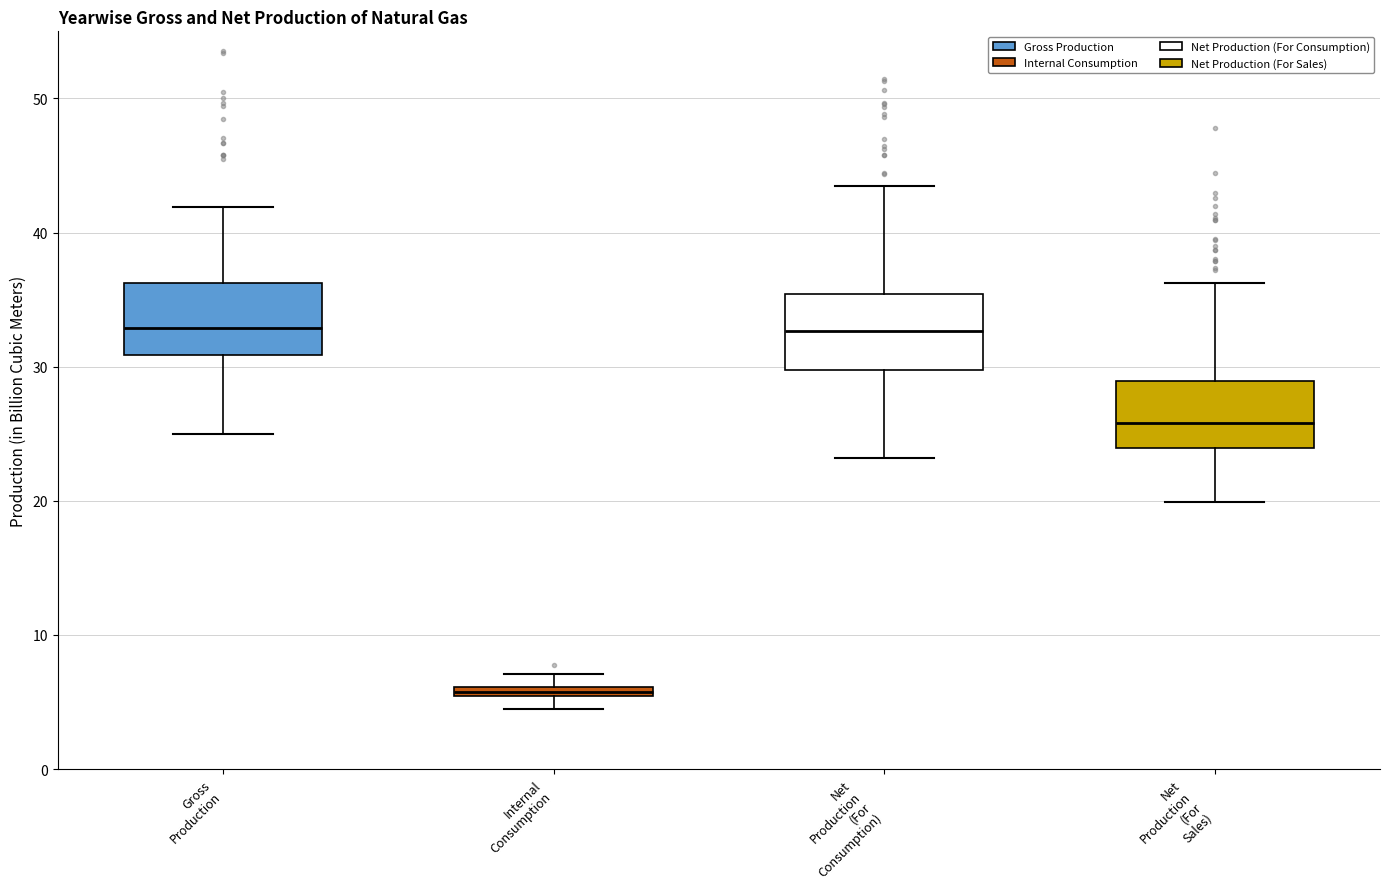

Where does the median line of the box for Net Production (For Sales) sit on the y-axis? The values are not printed on the chart, so give them approximately, as read against the axis.

26